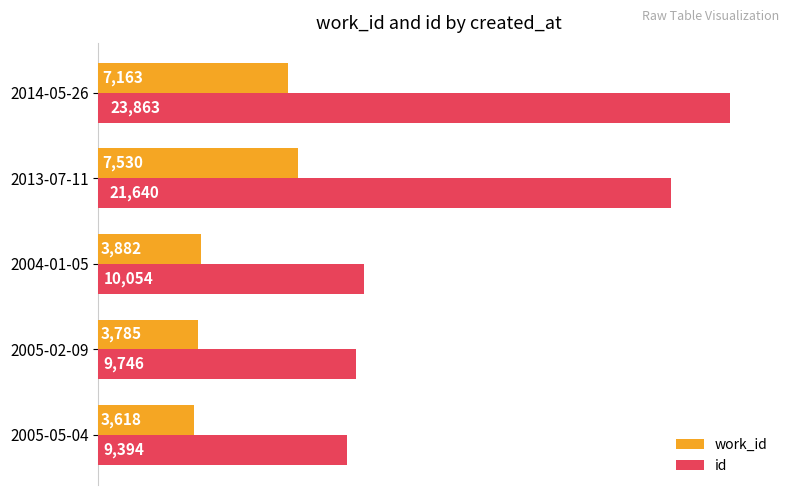

Which category has the highest value in the id series?

2014-05-26